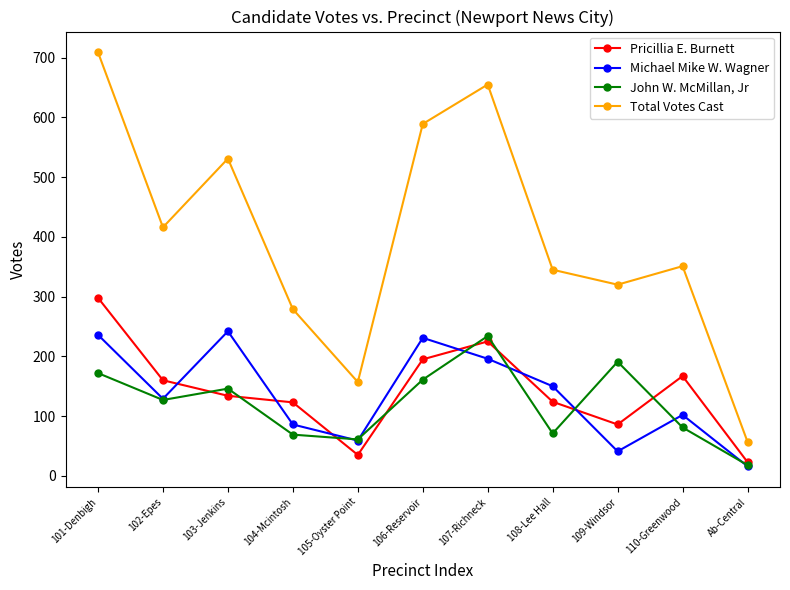

Which series changed the most between 102-Epes and 109-Windsor?

Total Votes Cast